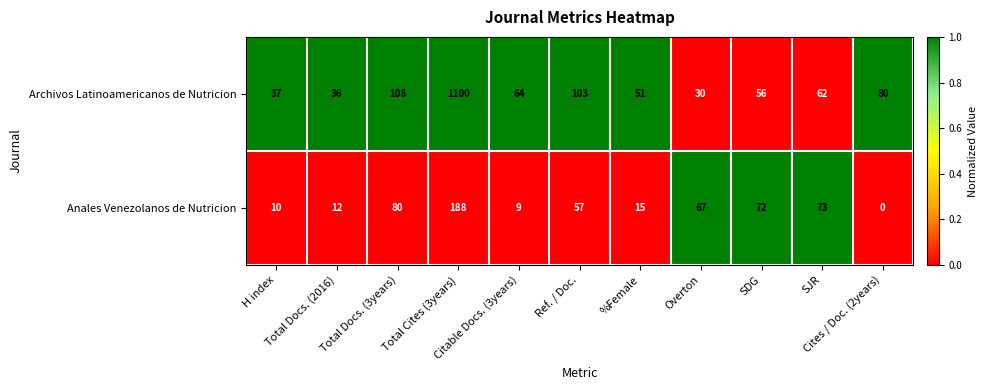

Which series has the largest total across all categories?

Archivos Latinoamericanos de Nutricion